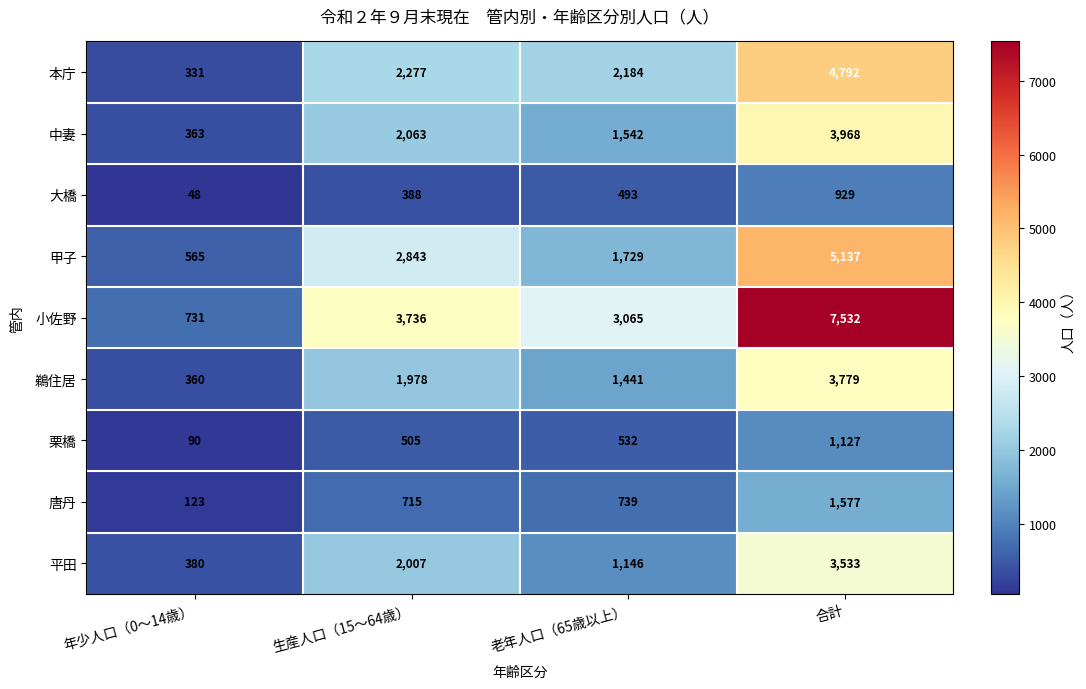

Is it true that 甲子 equals 2843 at 生産人口（15～64歳）?

True